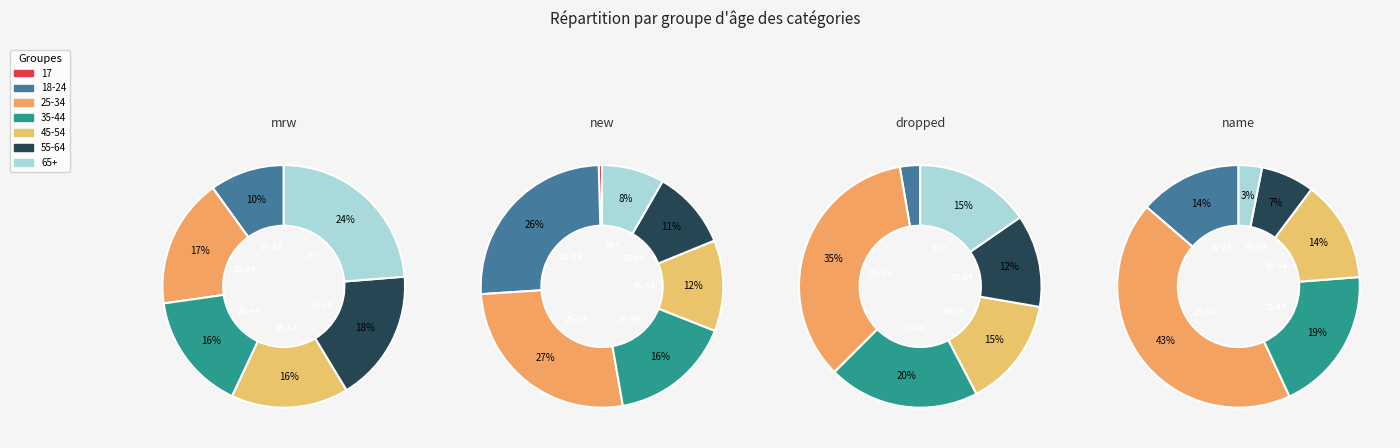

Count the number of slices in the pie.

7